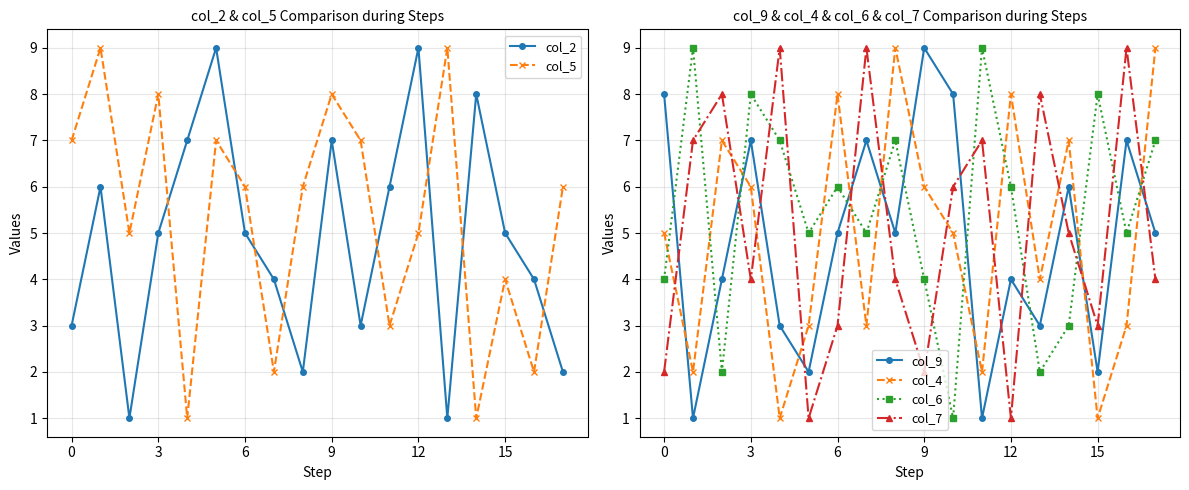

After their last crossing, which series has the higher values: col_6 or col_9?

col_6